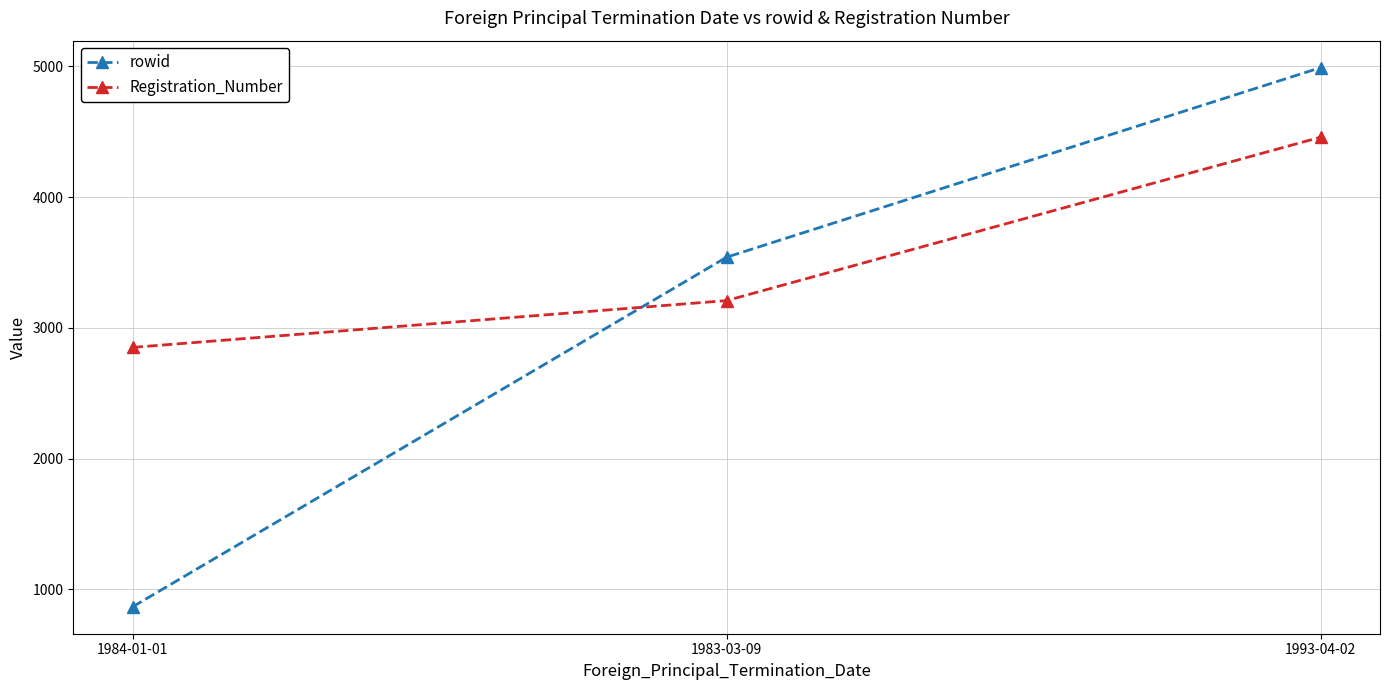

Count the rowid values in the range 866 to 4990.

3